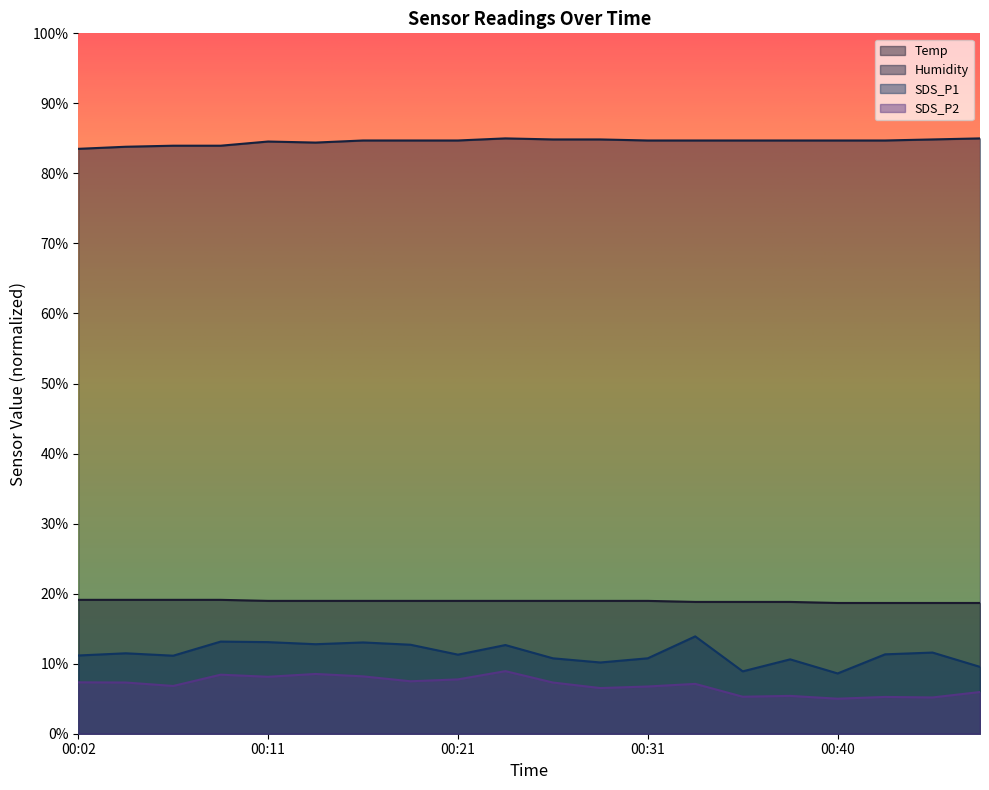

What is the total value across all series at 00:43?

120.0